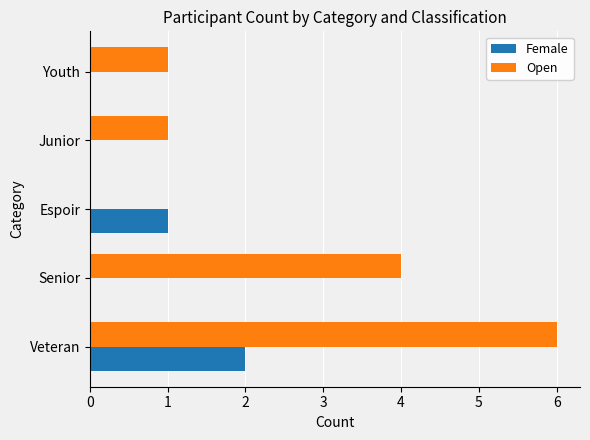

The Open series shows 6 at Senior. True or false?

False